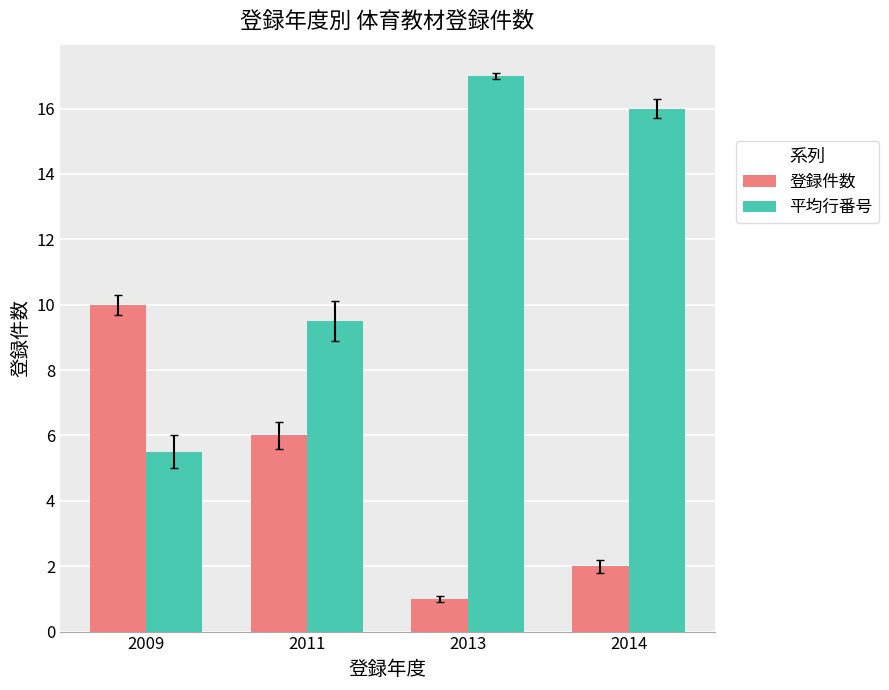

Which series changed the most between 2011 and 2014?

平均行番号